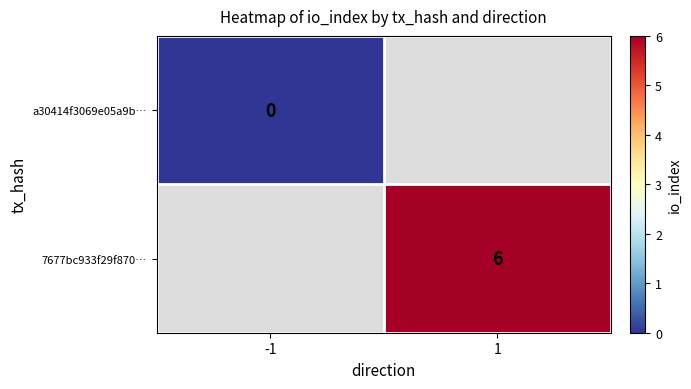

Which label corresponds to the largest value in the chart?

1